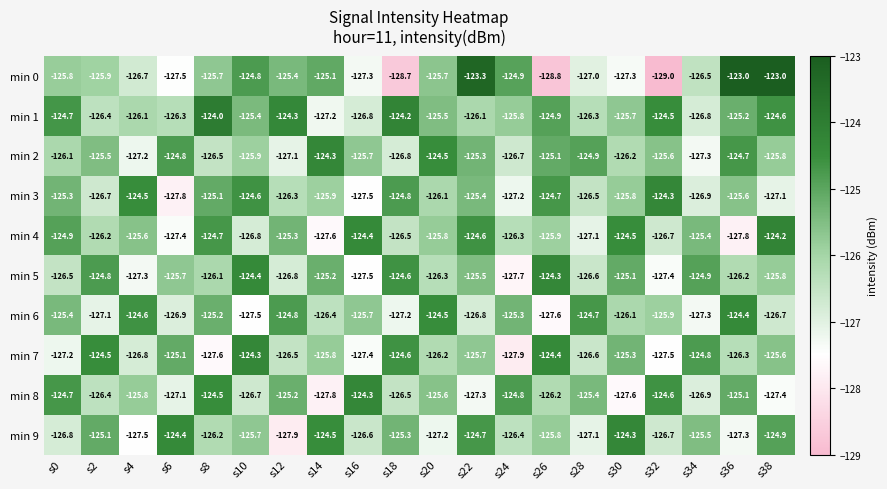

Is it true that min 6 equals -225.4 at s18?

False